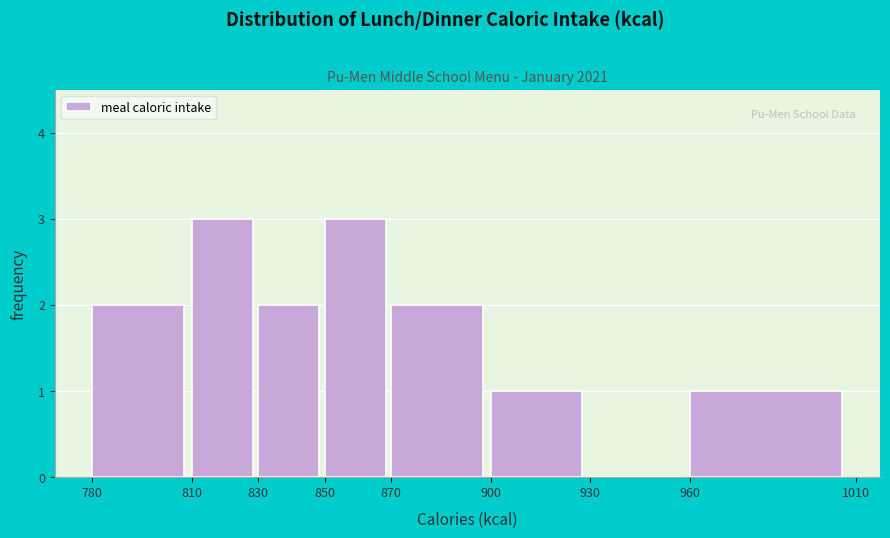

What is the height of the bar covering 780 to 810 on the x-axis? The values are not printed on the chart, so give them approximately, as read against the axis.

2